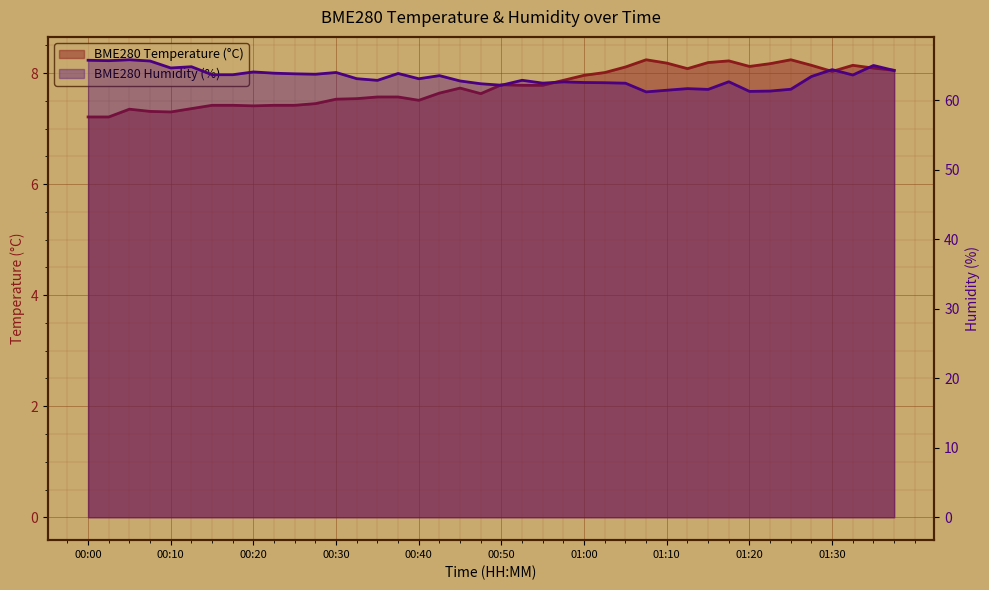

In BME280_humidity, how many points are lower than both neighbors (excluding endpoints)?

11